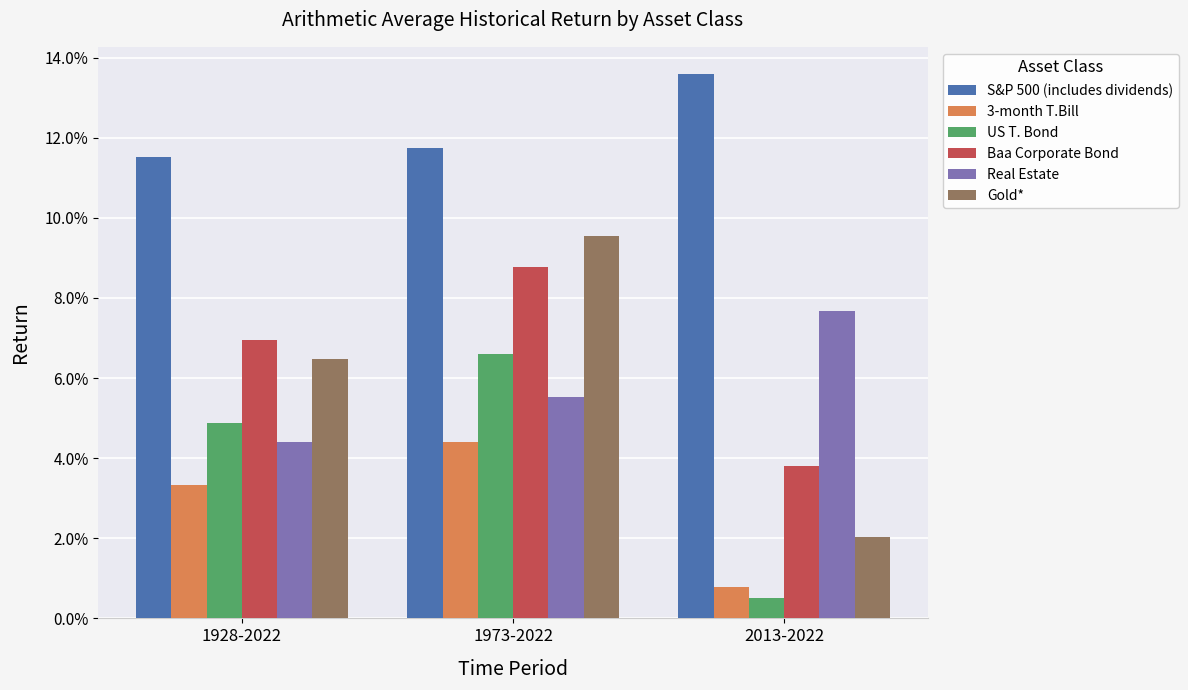

At how many categories does at least one series exceed 0?

3